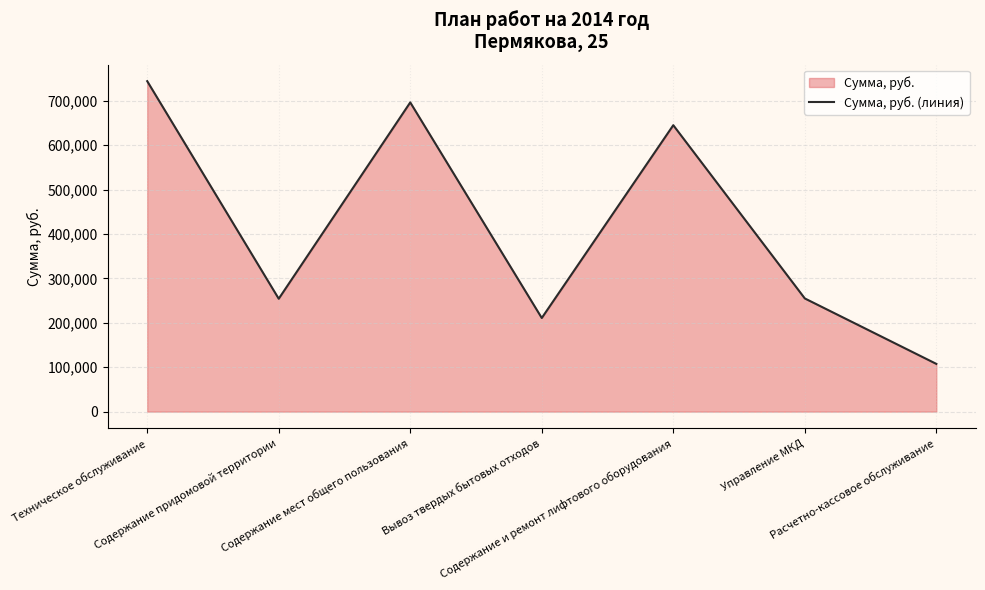

How many data points does each series have?

7